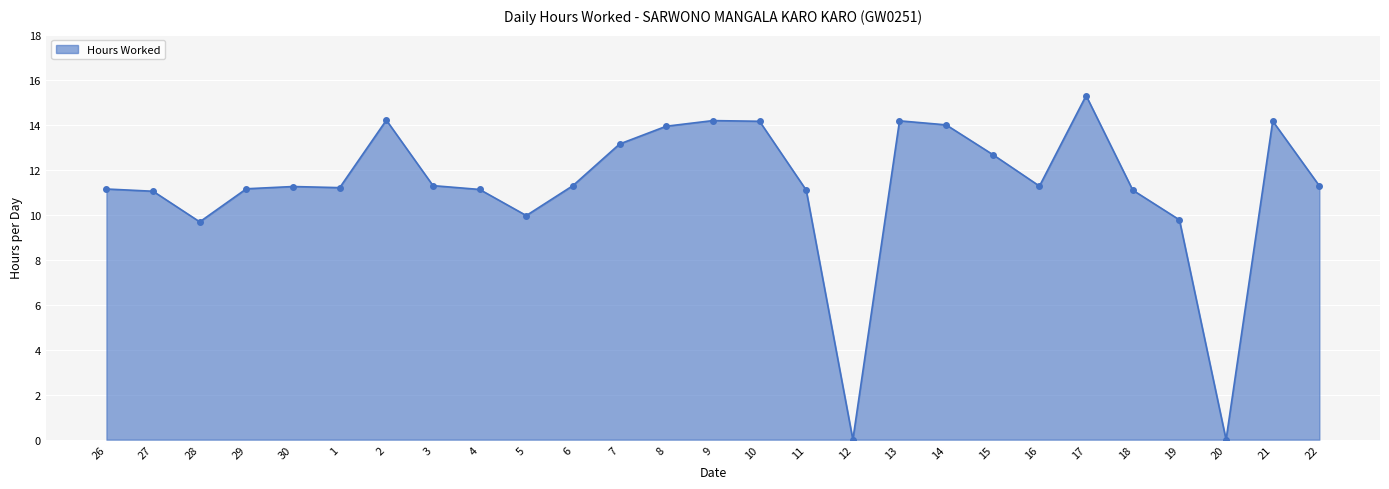

Where does the data first go above 11?

26